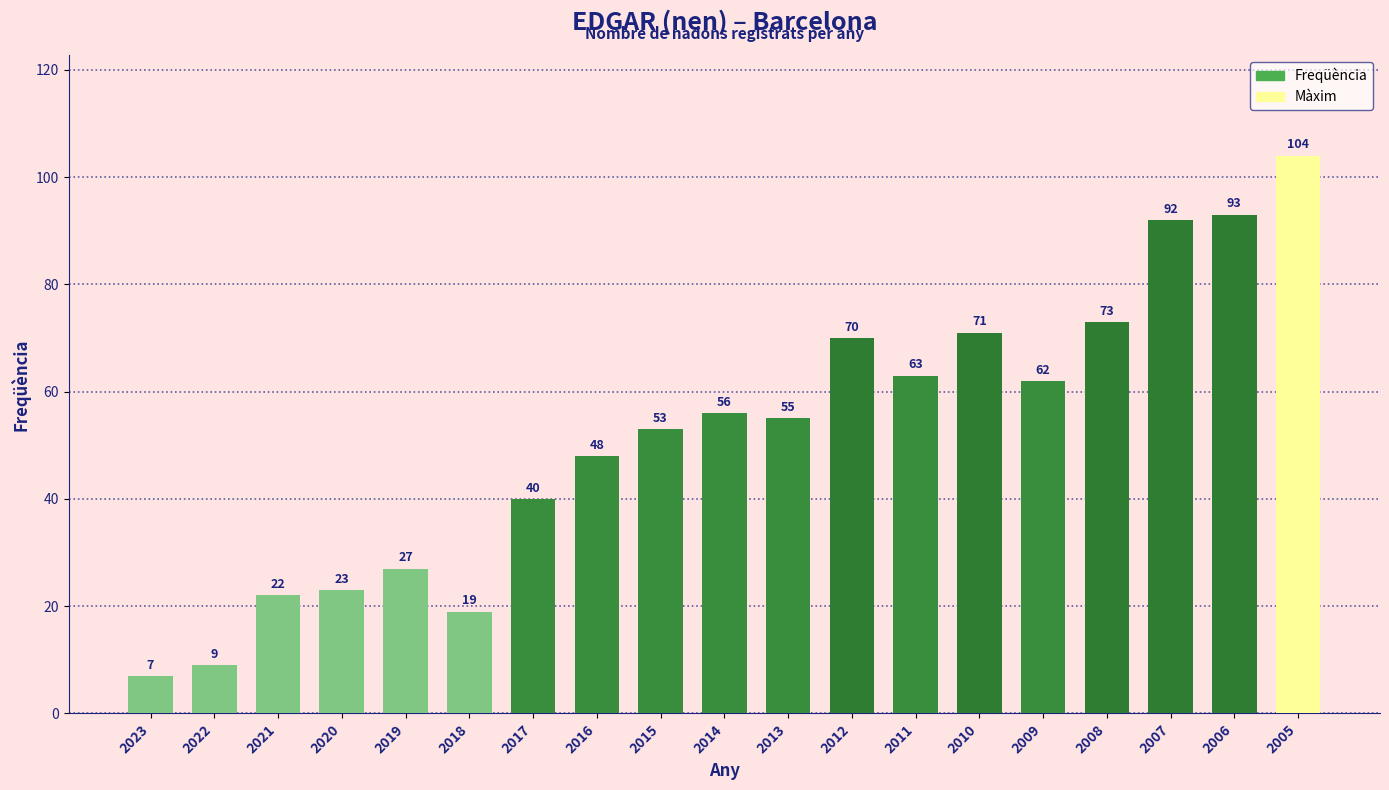

Does the chart contain stacked bars?

No